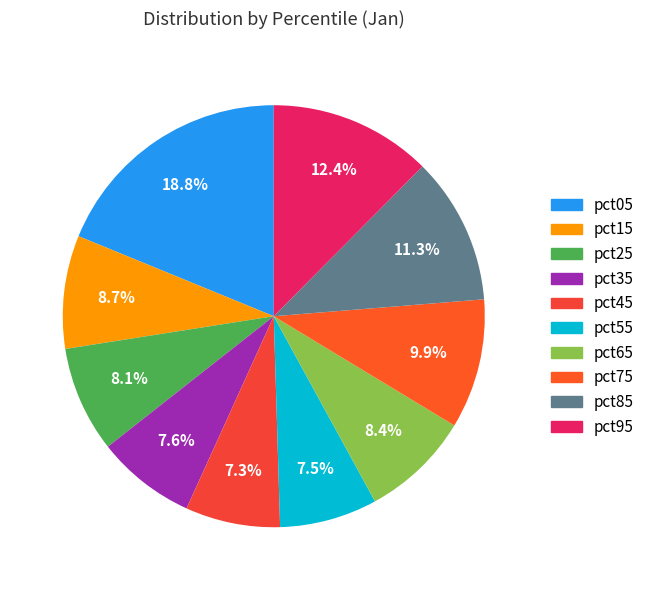

Rank the categories by value from lowest to highest.

pct45, pct55, pct35, pct25, pct65, pct15, pct75, pct85, pct95, pct05